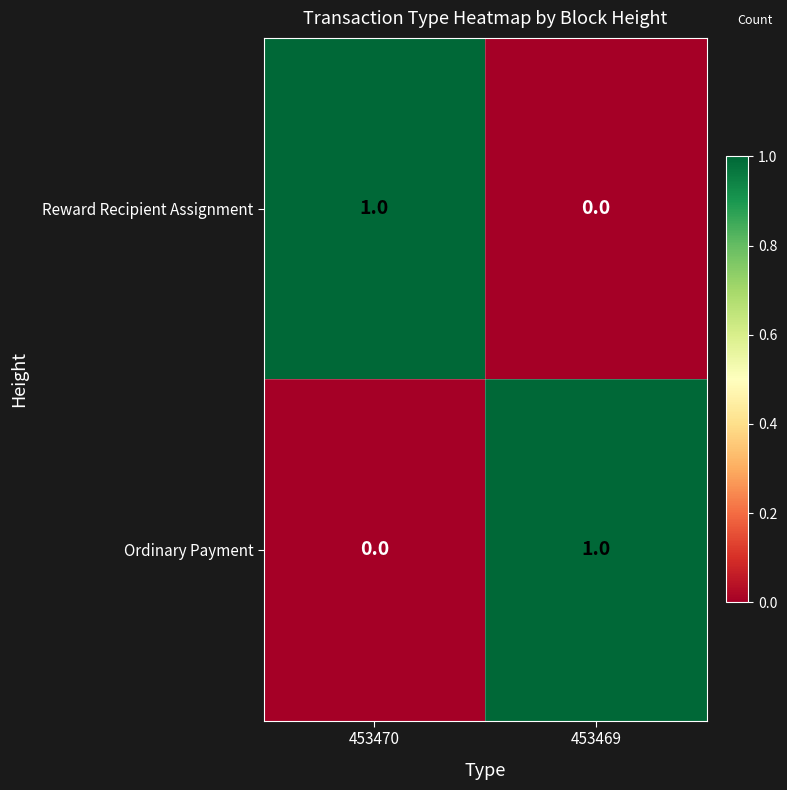

Reading right to left, list all the values displayed in this chart.

Reward Recipient Assignment: 453469=0	453470=1
Ordinary Payment: 453469=1	453470=0